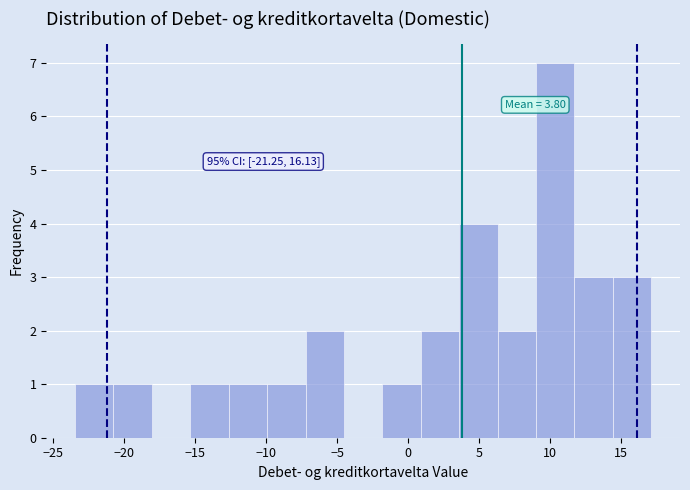

Which range on the x-axis has the tallest bar?

9.0 to 11.5